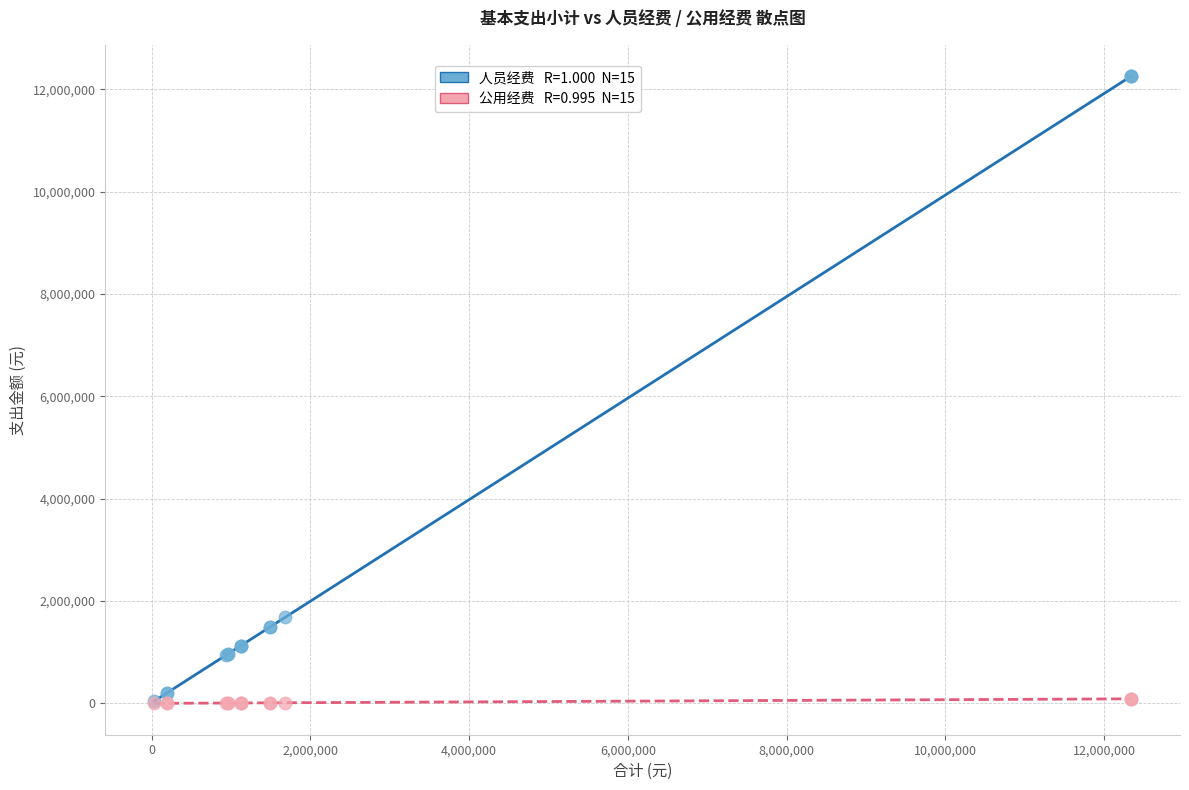

Across all series, what Y value is closest to 6129282?

1679579.3